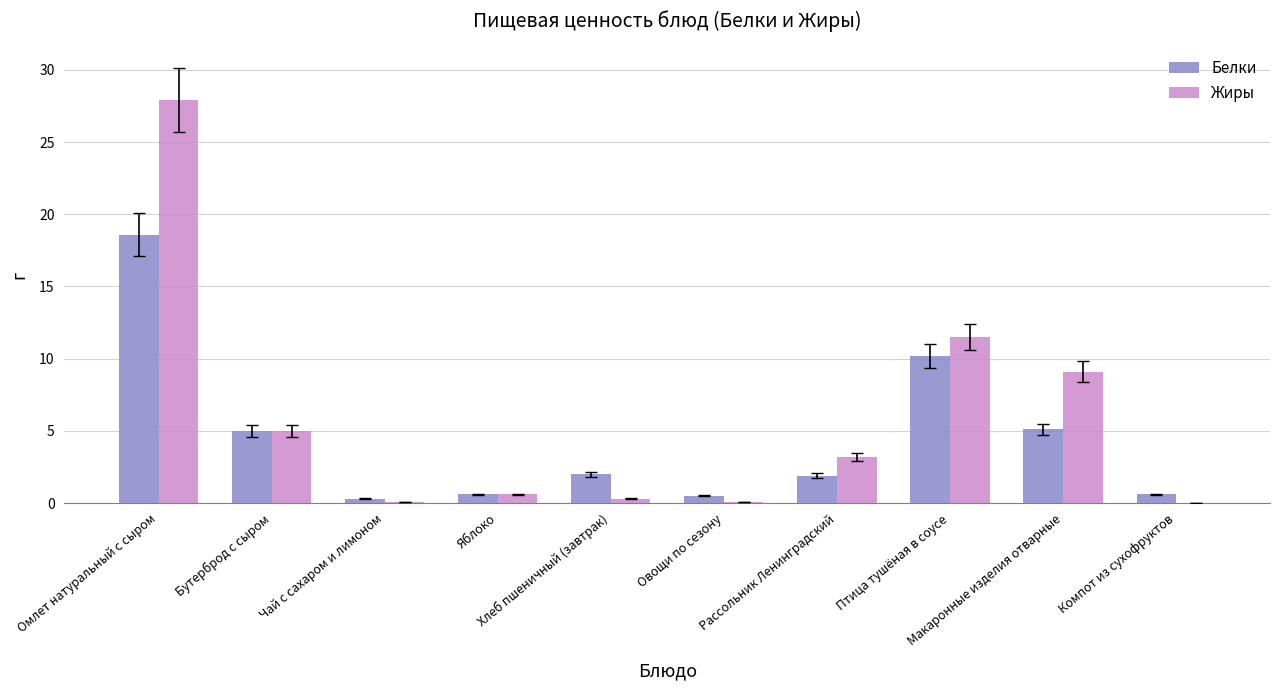

What is the sum of all Жиры values?

57.8